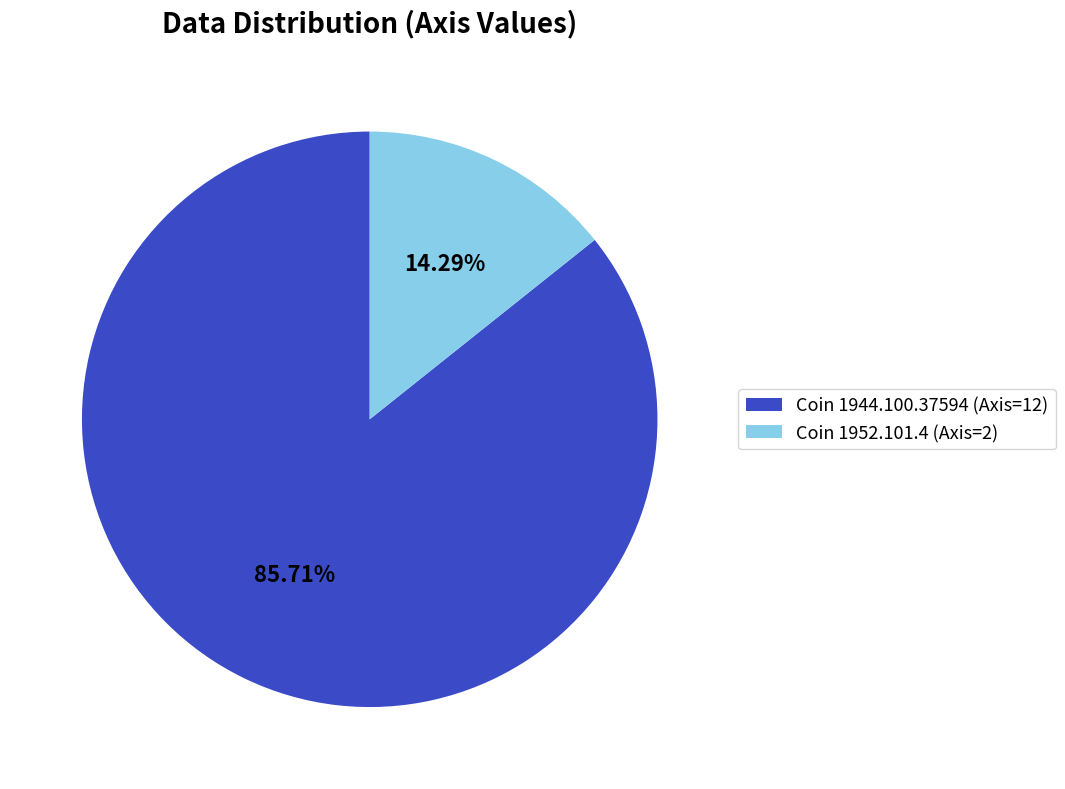

Which has a higher value, Coin 1952.101.4 (Axis=2) or Coin 1944.100.37594 (Axis=12)?

Coin 1944.100.37594 (Axis=12)